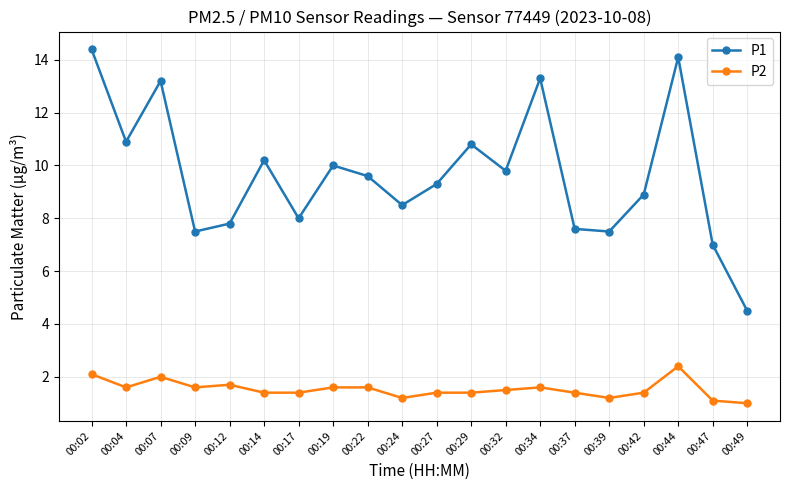

How many distinct data groups are displayed?

2